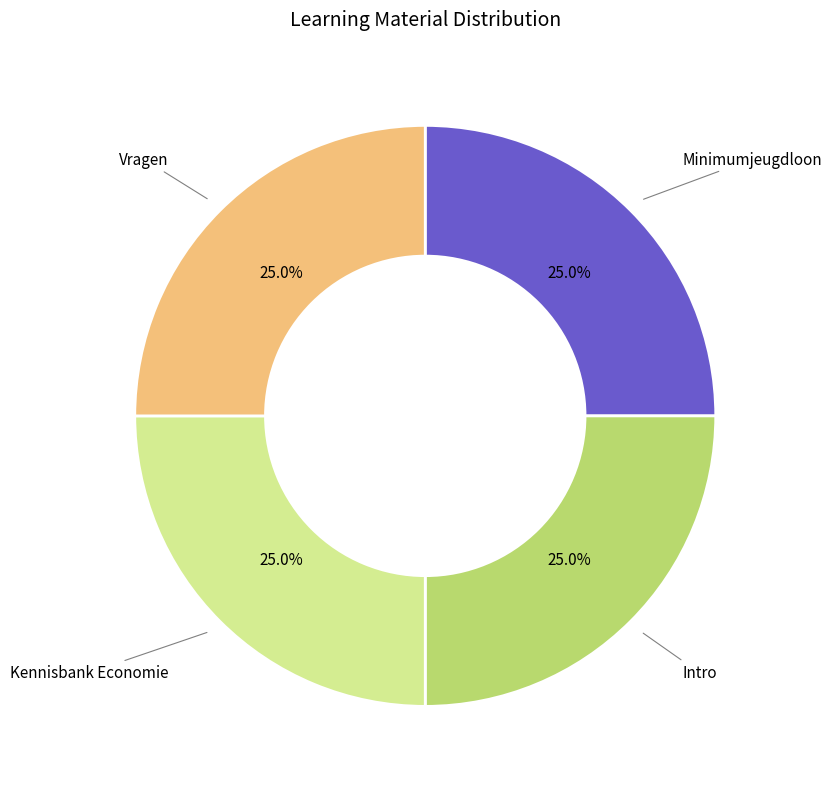

Does Intro represent more than half of the total?

No